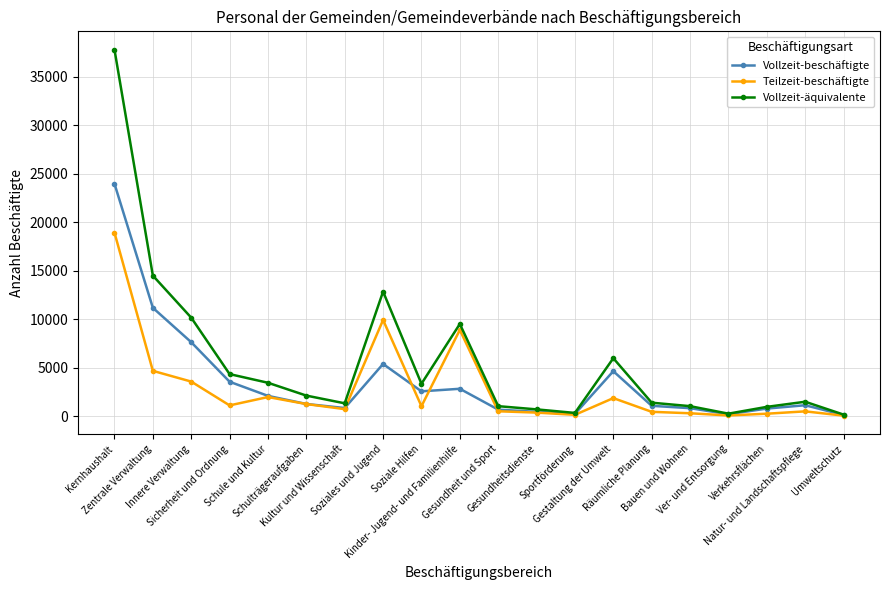

What are all the series names shown in the legend?

Vollzeit-beschäftigte, Teilzeit-beschäftigte, Vollzeit-äquivalente